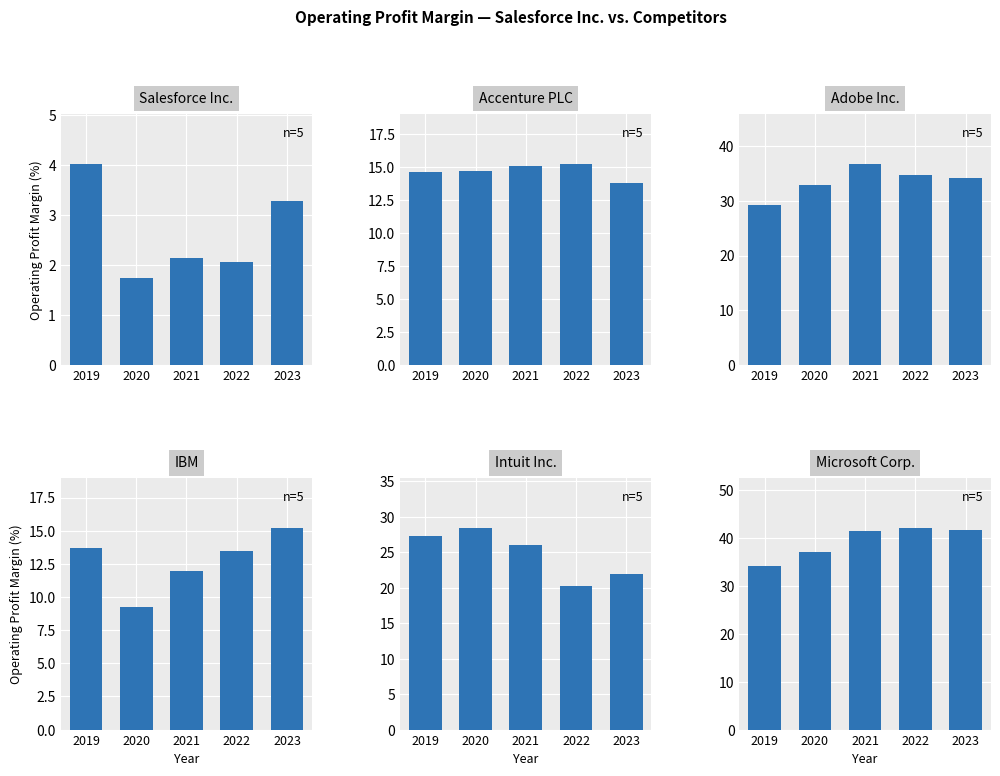

At 2022, list the series in order from smallest to largest.

Salesforce Inc., IBM, Accenture PLC, Intuit Inc., Adobe Inc., Microsoft Corp.